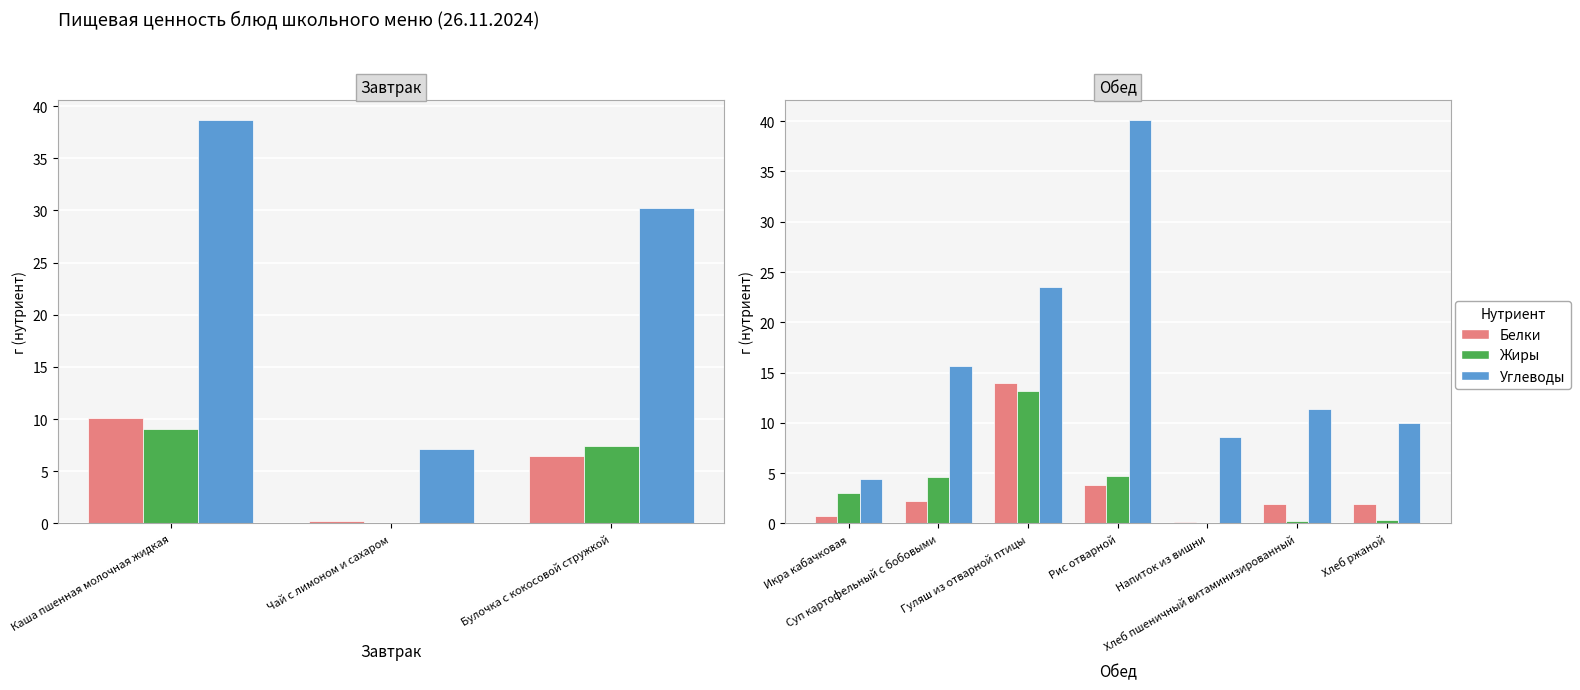

What is the label of the 1st bar from the left?

Икра кабачковая